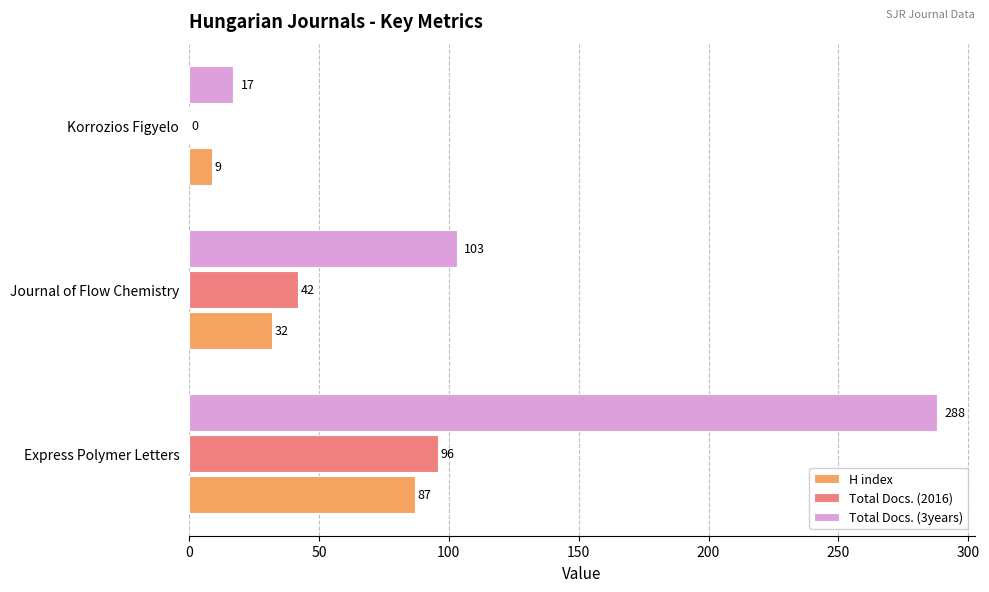

At which category is the sum across all series the highest?

Express Polymer Letters